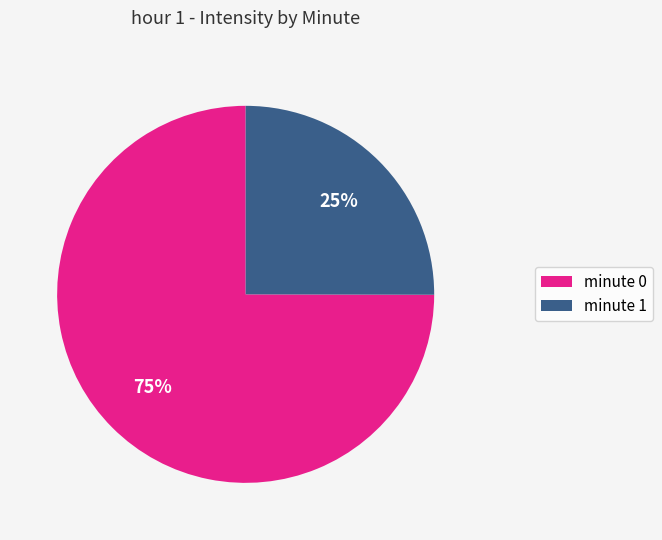

Which slice is the smallest?

minute 1